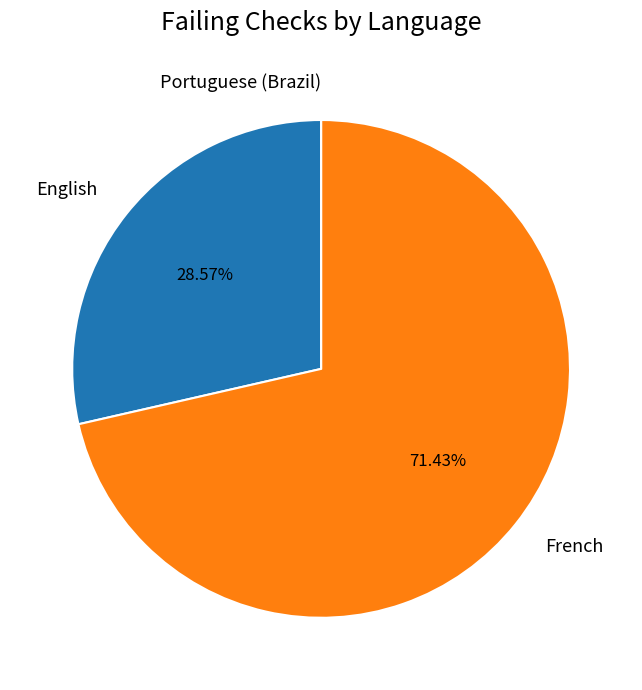

True or false: French accounts for 71% of the total.

True